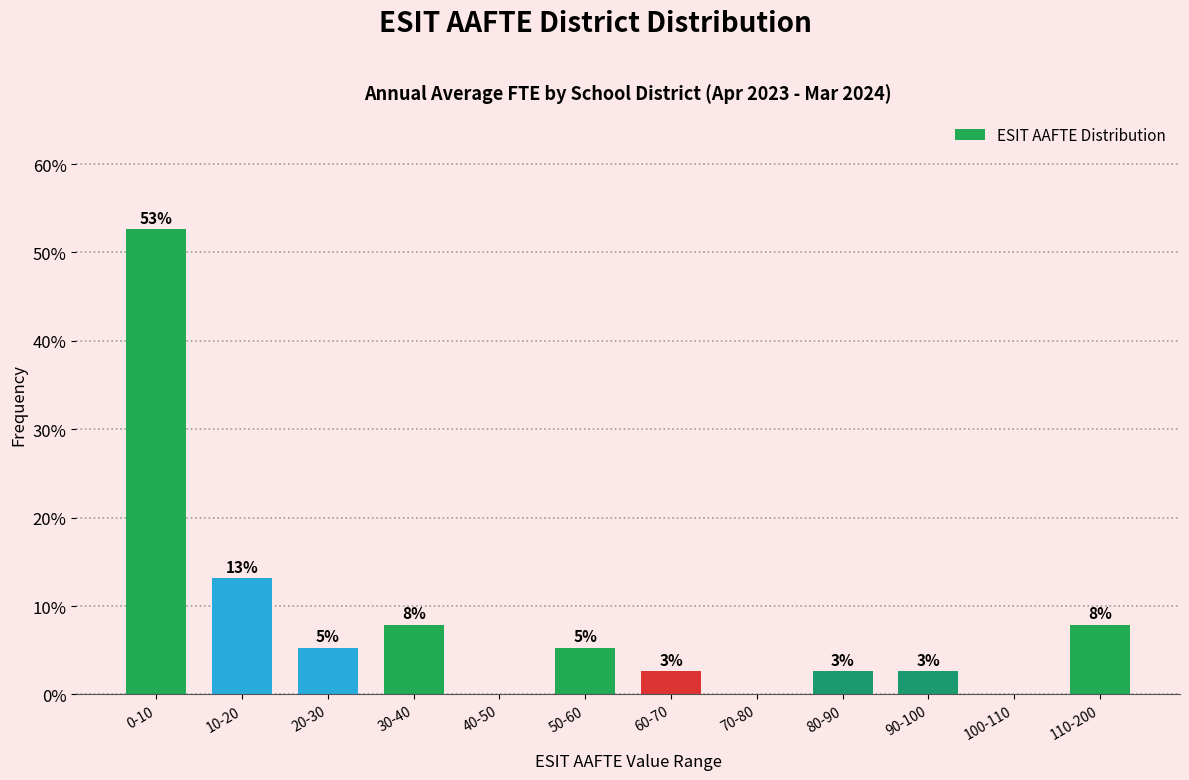

Are the bars horizontal?

No